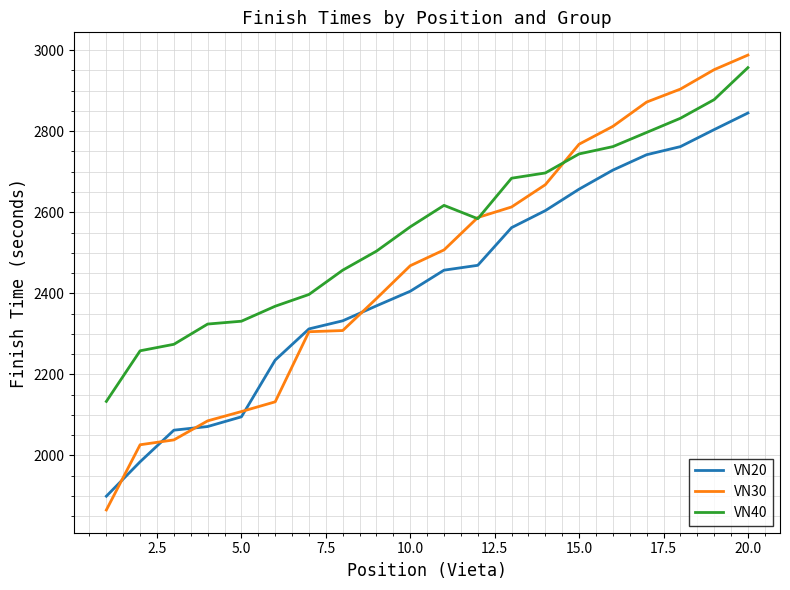

What is the maximum value for VN20?

2845